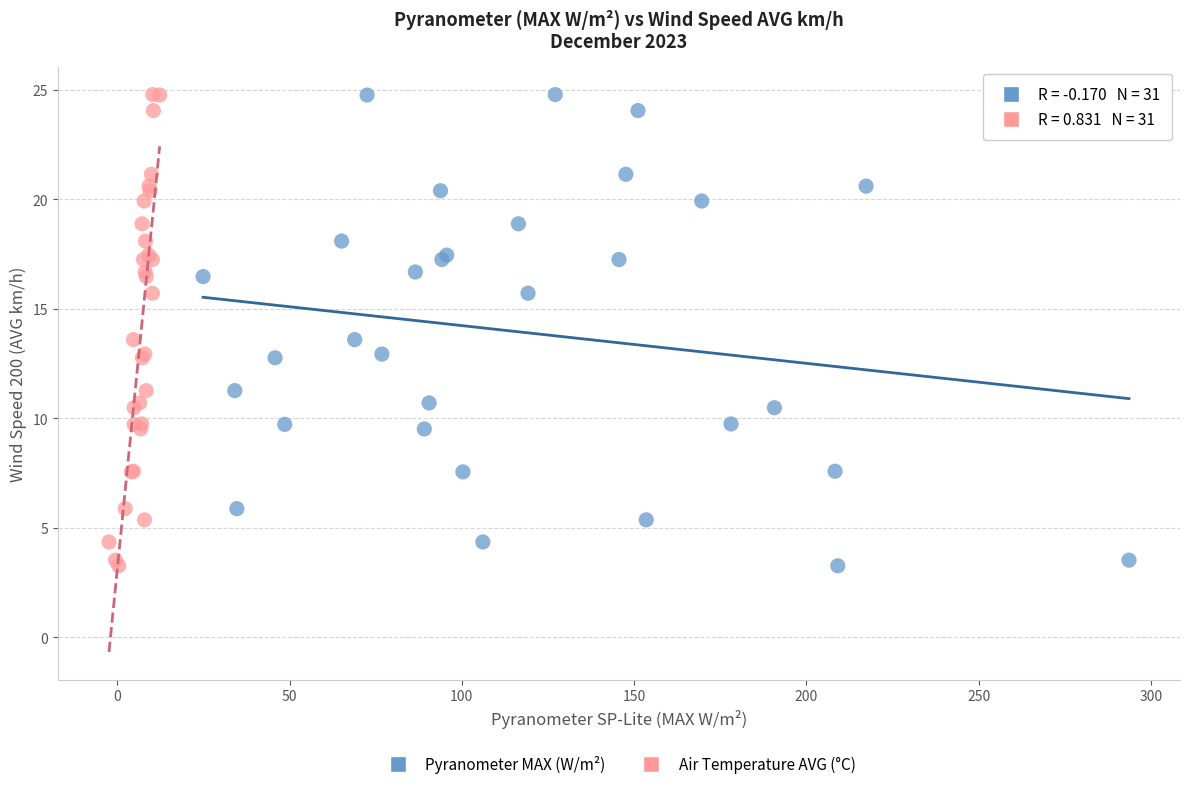

What are all the series names shown in the legend?

Pyranometer MAX (W/m²), Air Temperature AVG (°C)